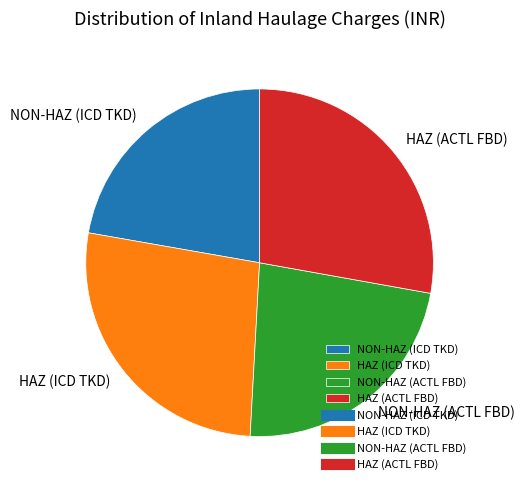

True or false: HAZ (ACTL FBD) accounts for 35% of the total.

False